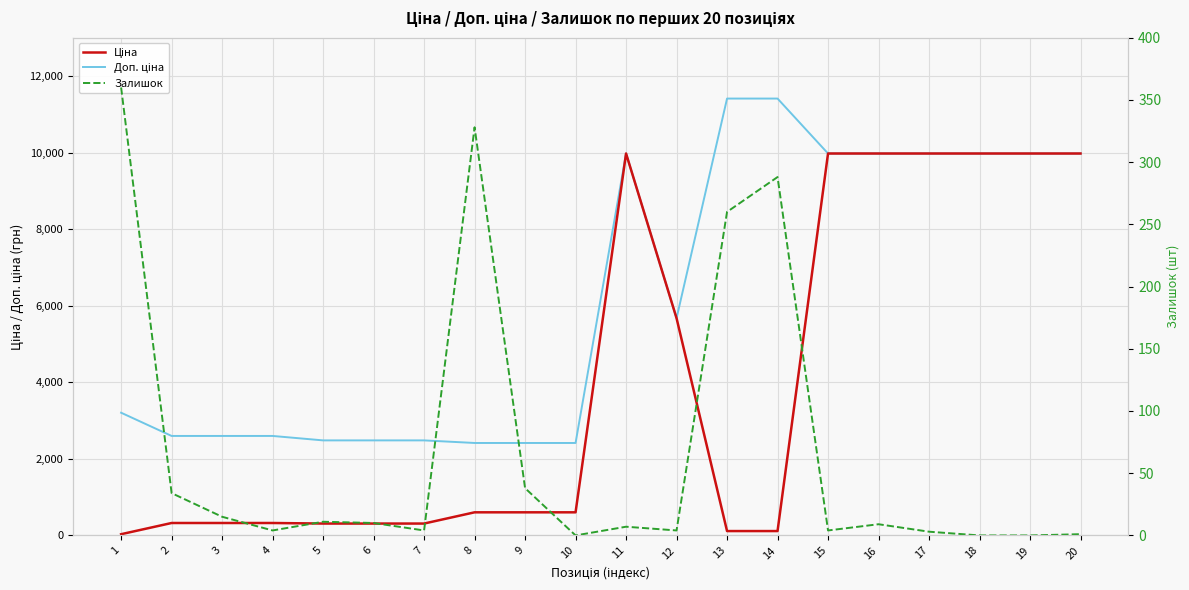

Is this an area chart (filled region under the line)?

No